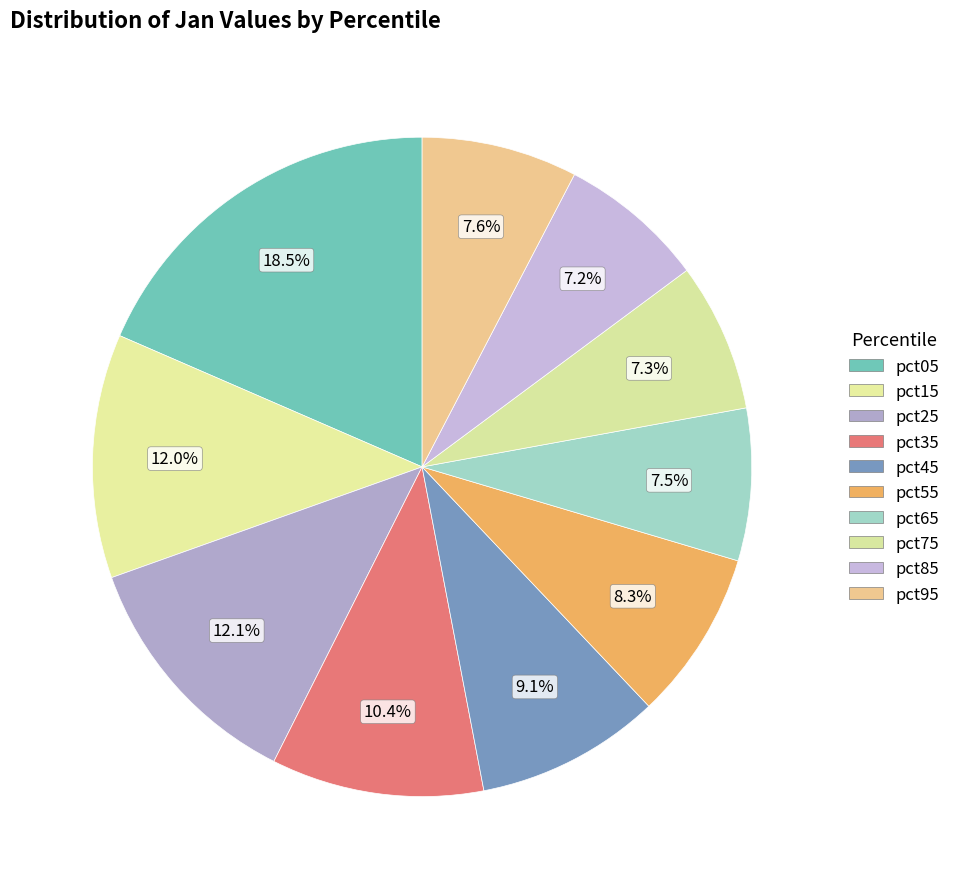

Count the number of slices in the pie.

10